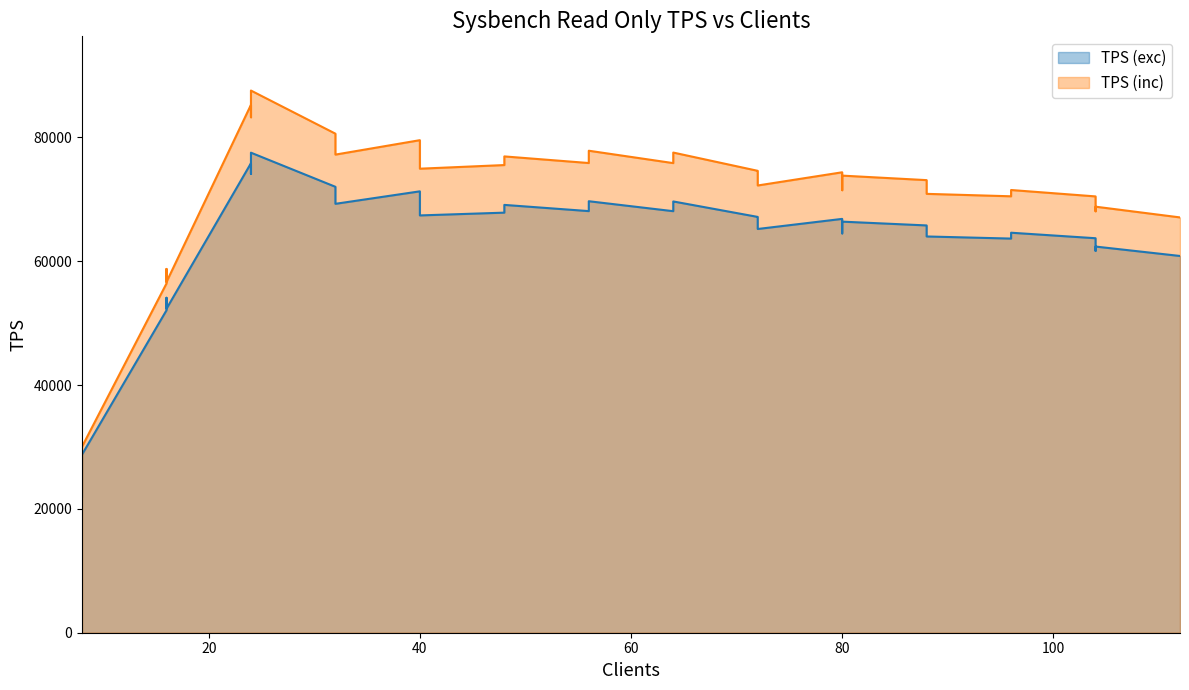

Does the chart have visible grid lines?

No